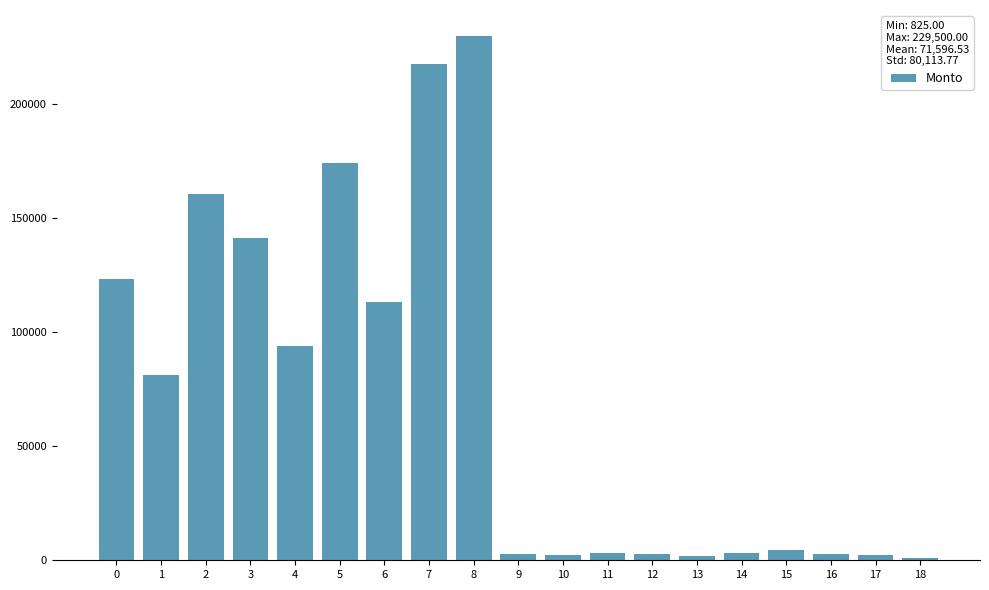

What is the change in value from 4 to 5?

+80000